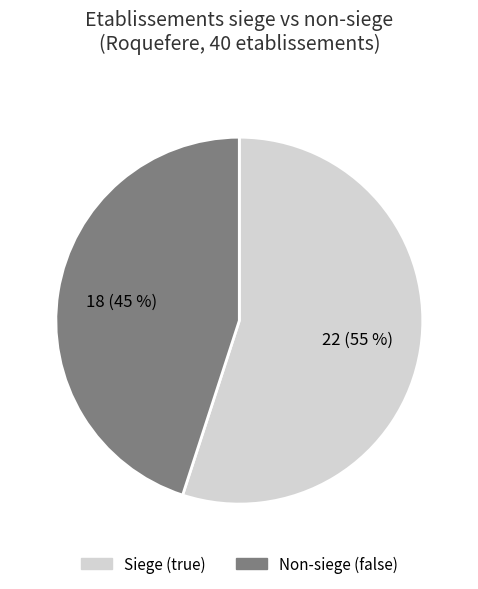

Combined, do Non-siege (false) and Siege (true) account for over 50%?

Yes